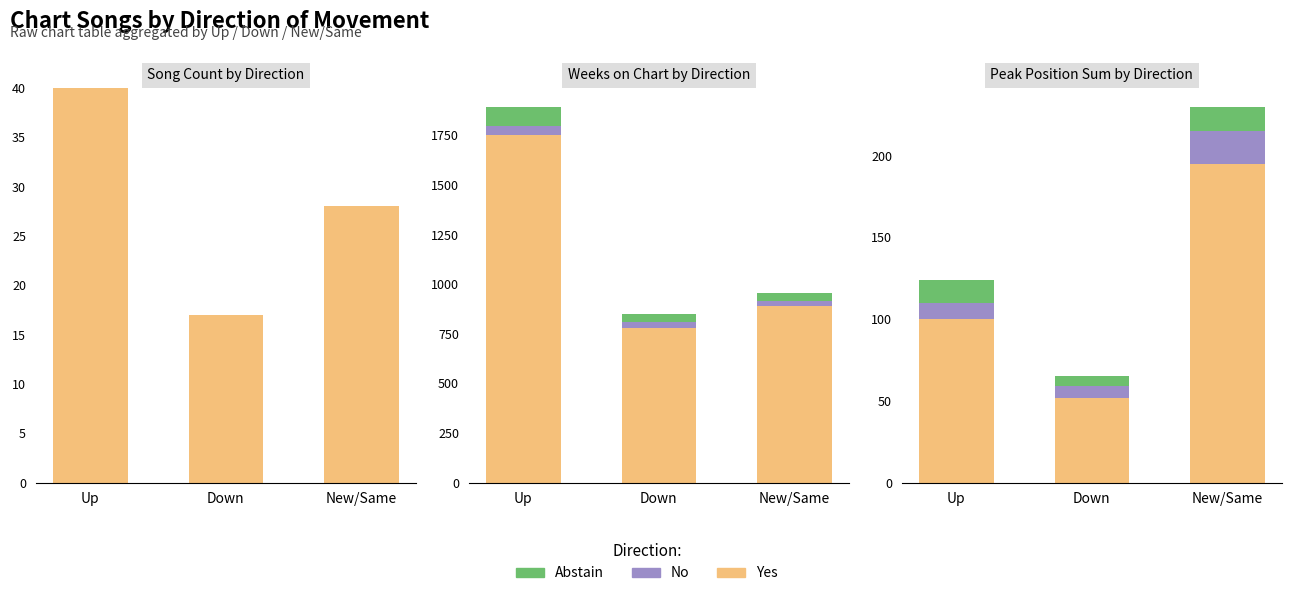

The Abstain series shows 11 at Down. True or false?

False